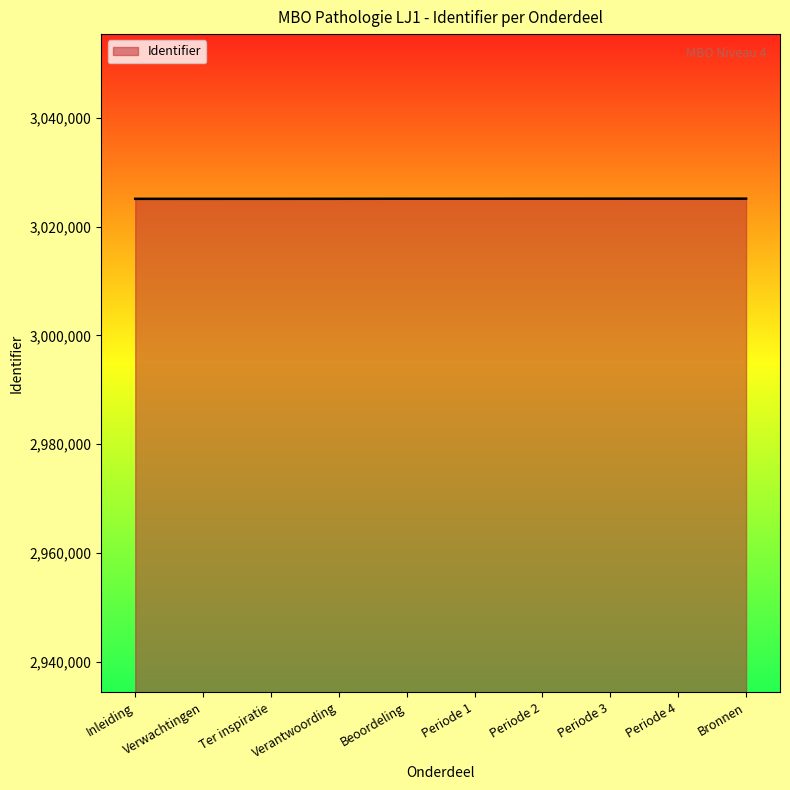

The value at Ter inspiratie is 3025112. True or false?

True